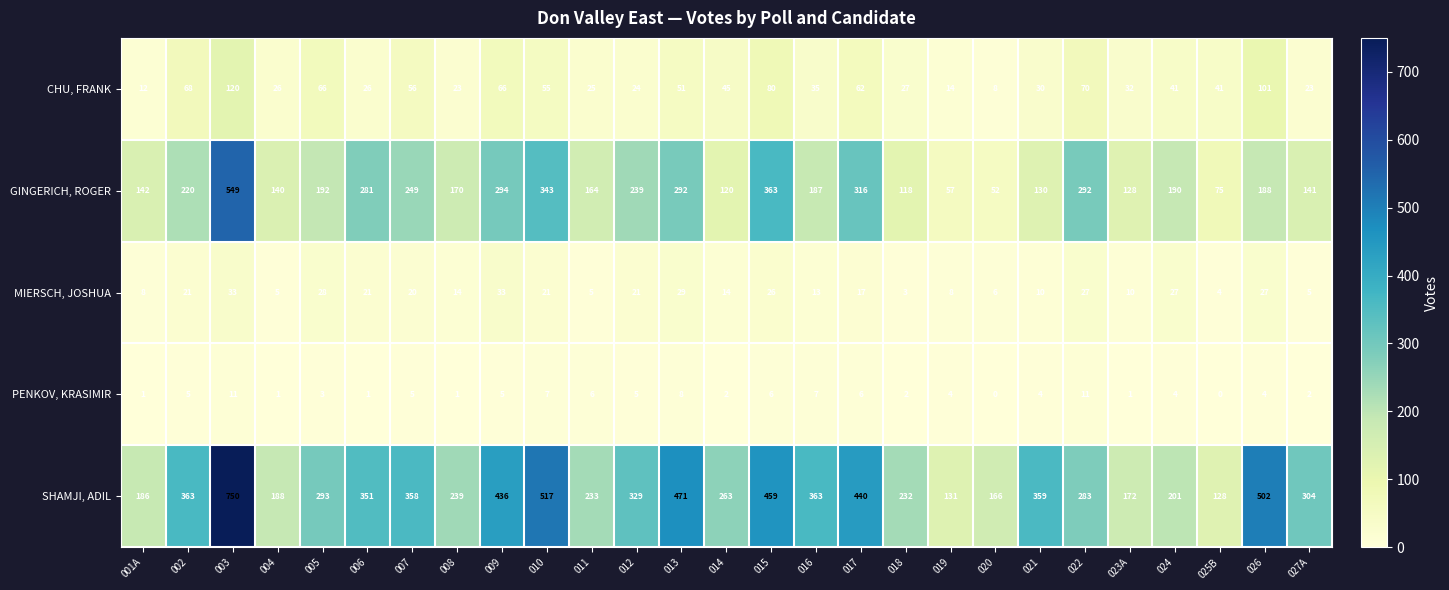

What is the difference between the GINGERICH, ROGER values at 008 and 011?

6